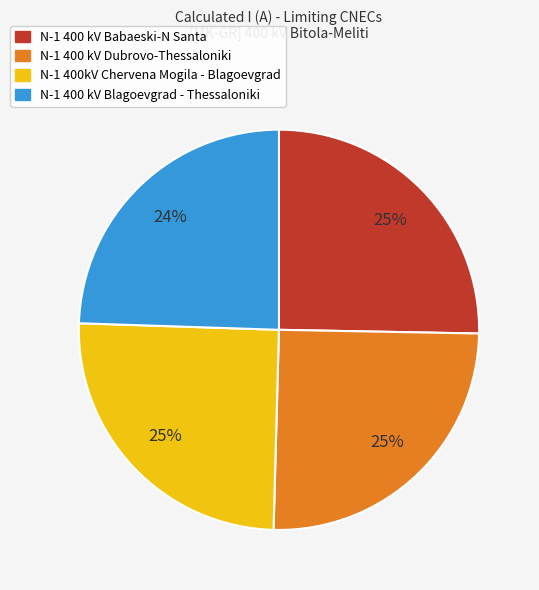

Approximately how many times larger is the value at N-1 400 kV Dubrovo-Thessaloniki compared to N-1 400kV Chervena Mogila - Blagoevgrad?

1.0